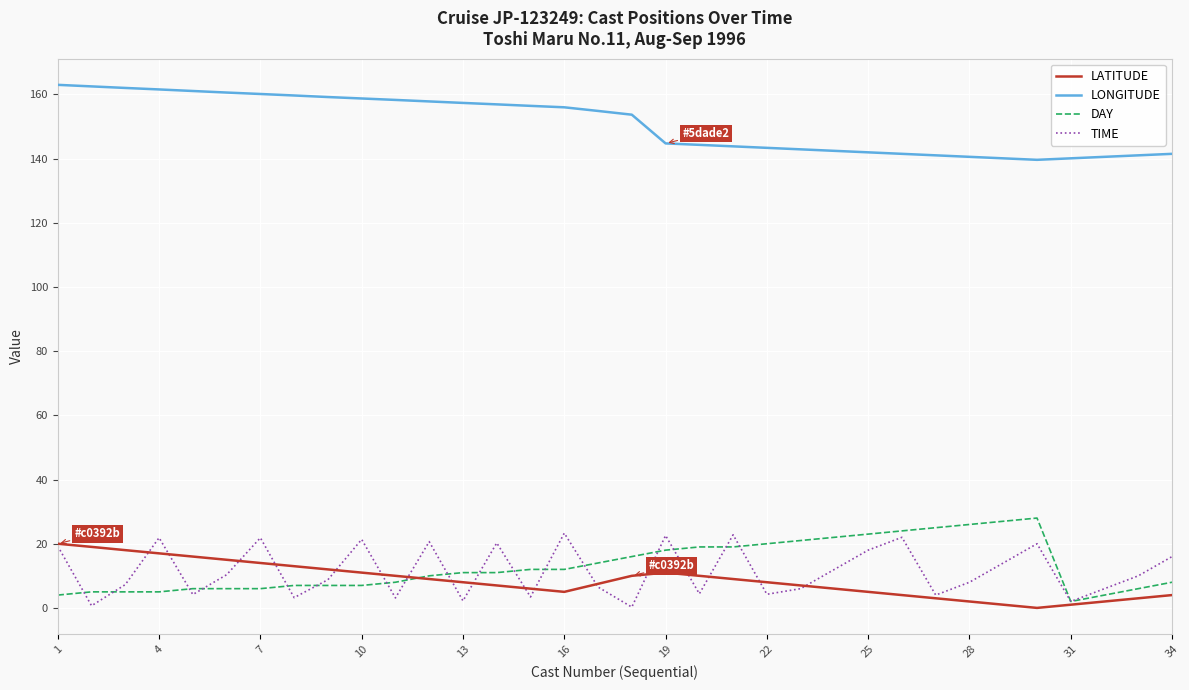

What is the highest value of the LONGITUDE series?

163.0